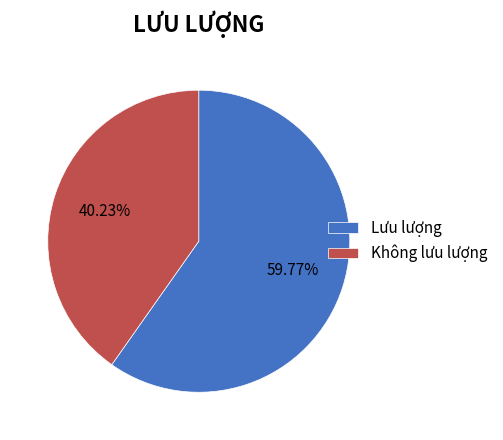

To the nearest percent, what portion does Lưu lượng represent?

60%